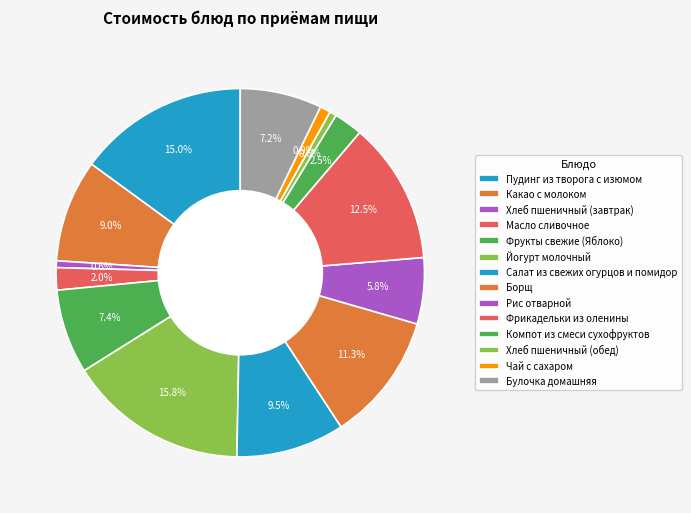

How many slices are in this pie chart?

14